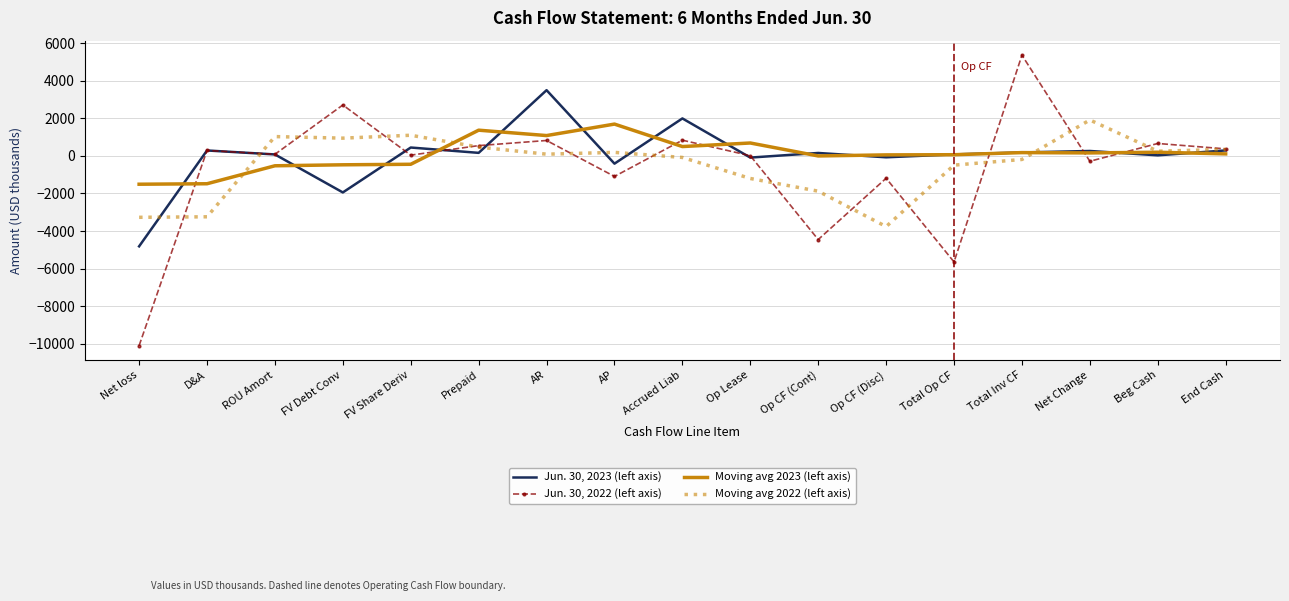

Which series has the widest spread of values?

Jun. 30, 2022 (left axis)